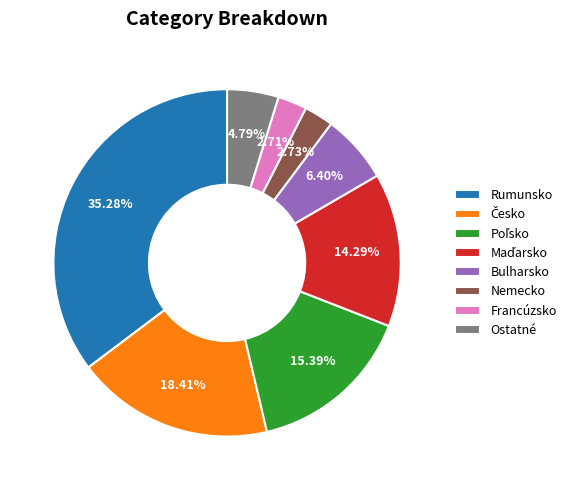

How many slices are in this pie chart?

8